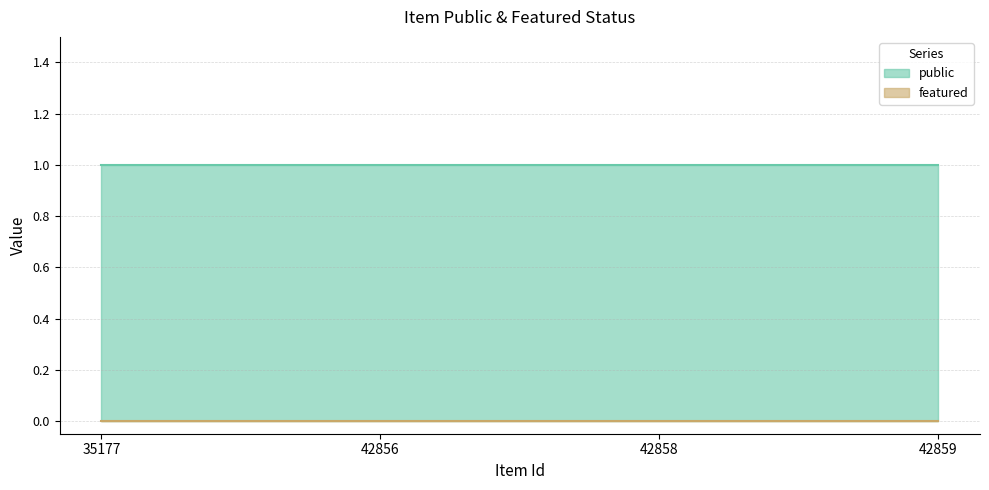

Which series has the largest range (max minus min)?

public